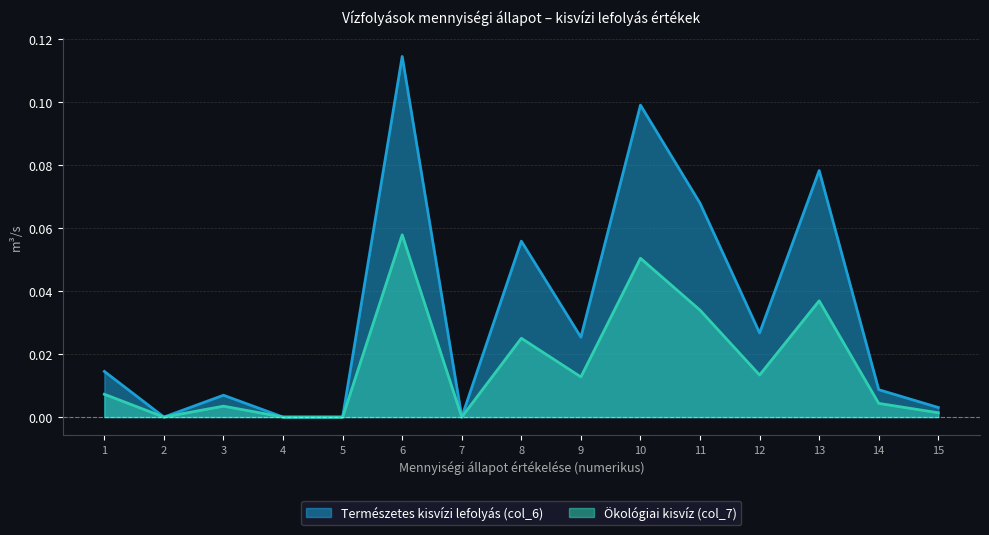

Which series changed the most between 7 and 12?

Természetes kisvízi lefolyás (col_6)